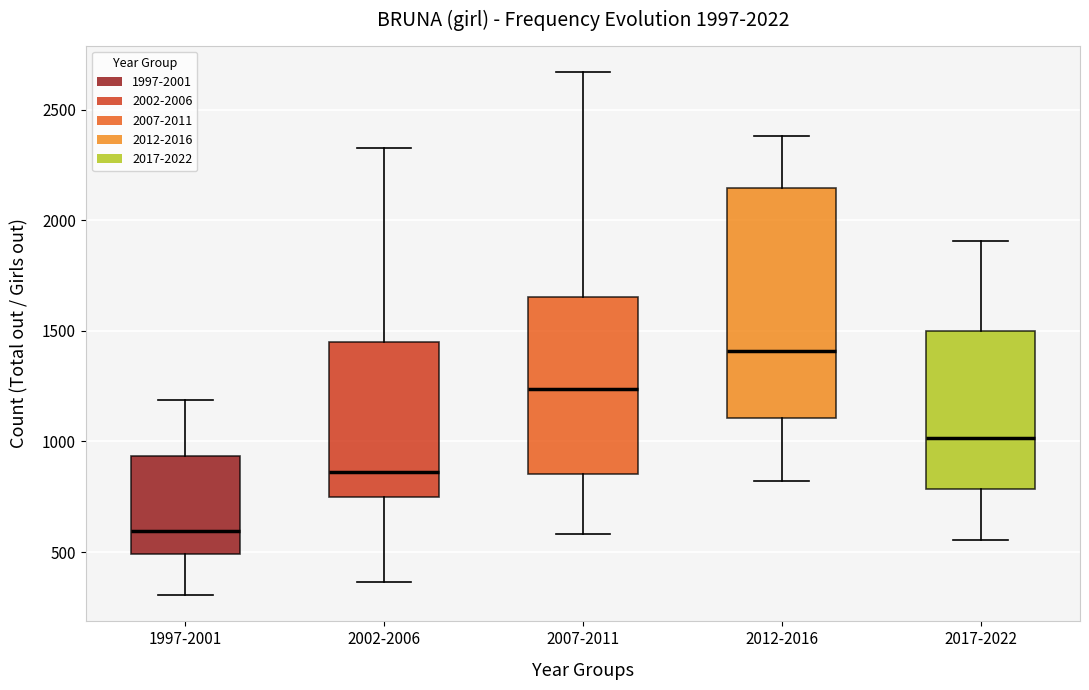

Which box is the tallest, from its lower edge to its upper edge?

2012-2016